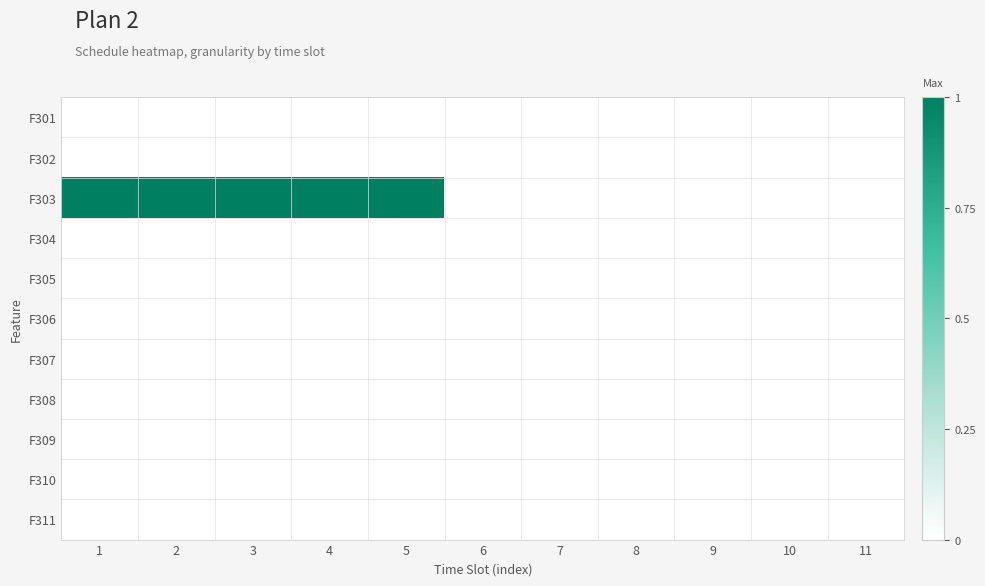

What is the total value across all series at 4?

1